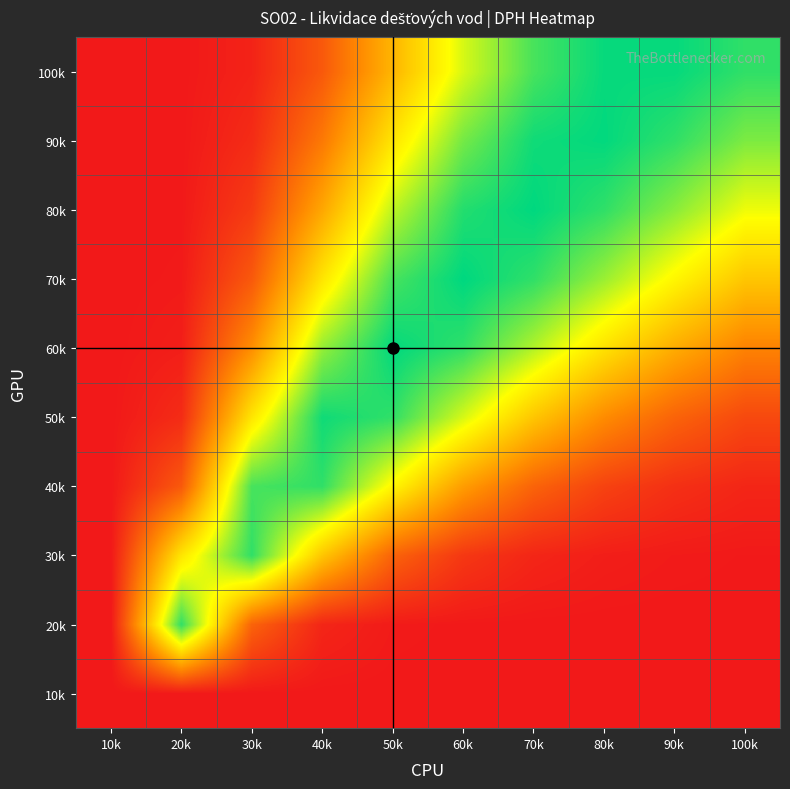

What is the total value across all series at 30k?

336.4